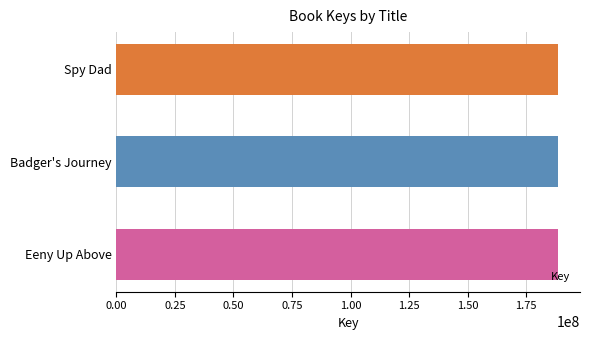

Is it true that the value at Badger's Journey is 61659031?

False